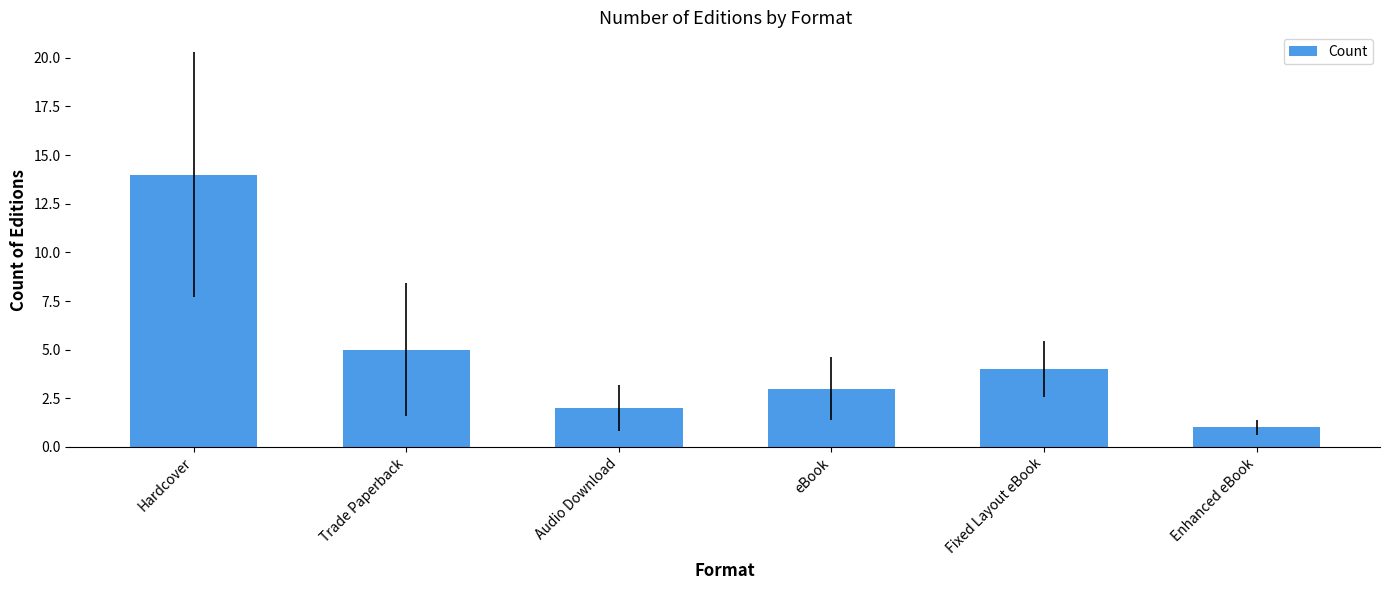

Does the chart contain stacked bars?

No